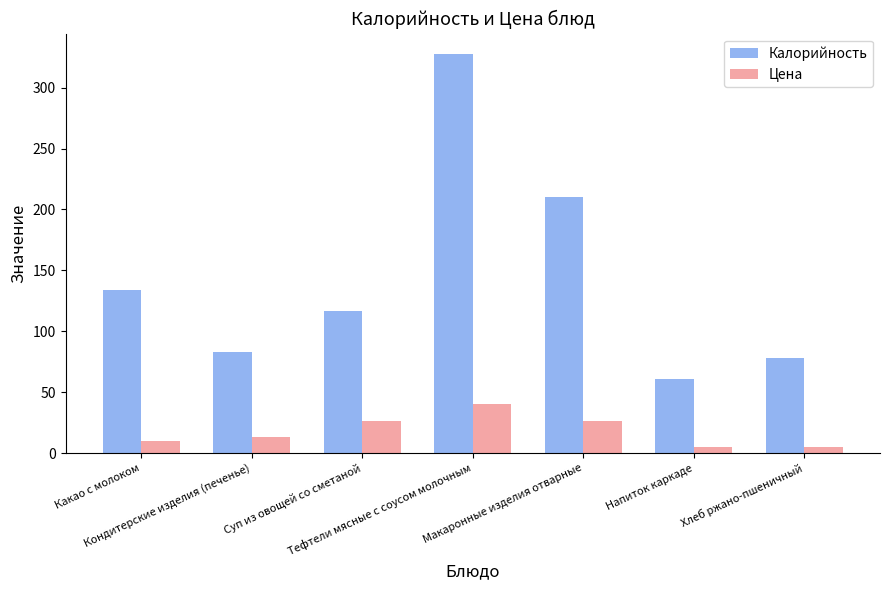

Rank the categories by Калорийность value from highest to lowest.

Тефтели мясные с соусом молочным, Макаронные изделия отварные, Какао с молоком, Суп из овощей со сметаной, Кондитерские изделия (печенье), Хлеб ржано-пшеничный, Напиток каркаде